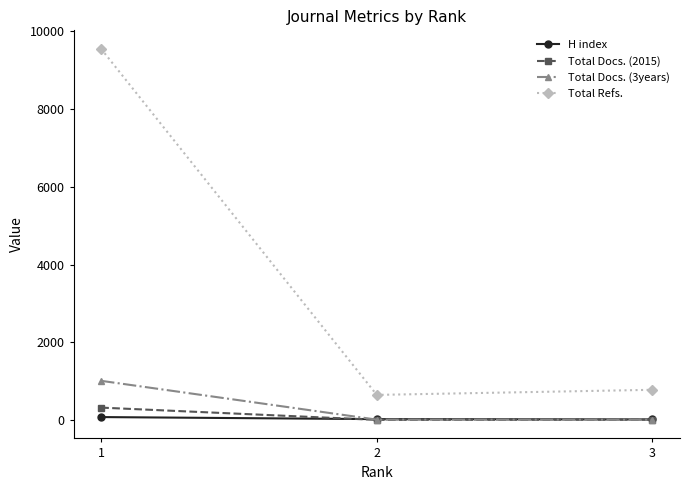

Where is Total Docs. (2015) nearest to the value 163?

3